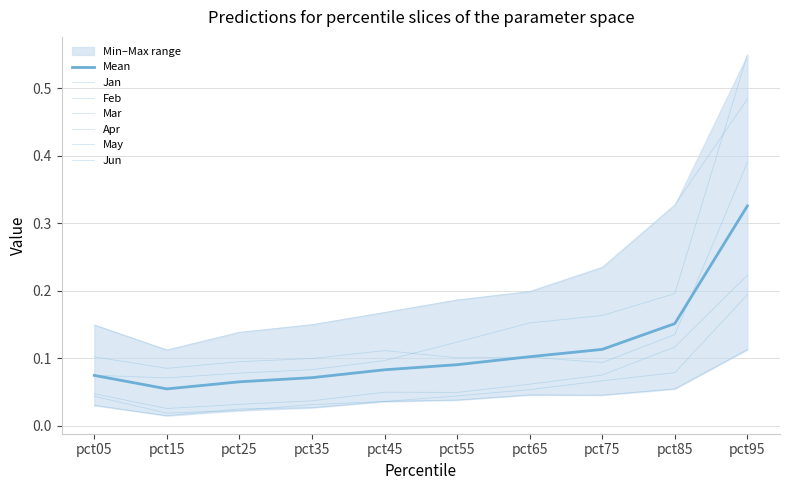

Reading left to right, extract all data points from this chart.

Jan: pct05=0.1	pct15=0.1	pct25=0.1	pct35=0.1	pct45=0.2	pct55=0.2	pct65=0.2	pct75=0.2	pct85=0.3	pct95=0.5
Feb: pct05=0.1	pct15=0.1	pct25=0.1	pct35=0.1	pct45=0.1	pct55=0.1	pct65=0.1	pct75=0.1	pct85=0.1	pct95=0.4
Mar: pct05=0.0	pct15=0.0	pct25=0.0	pct35=0.0	pct45=0.0	pct55=0.0	pct65=0.1	pct75=0.1	pct85=0.1	pct95=0.2
Apr: pct05=0.1	pct15=0.1	pct25=0.1	pct35=0.1	pct45=0.1	pct55=0.1	pct65=0.2	pct75=0.2	pct85=0.2	pct95=0.5
May: pct05=0.0	pct15=0.0	pct25=0.0	pct35=0.0	pct45=0.0	pct55=0.0	pct65=0.1	pct75=0.1	pct85=0.1	pct95=0.2
Jun: pct05=0.0	pct15=0.0	pct25=0.0	pct35=0.0	pct45=0.0	pct55=0.0	pct65=0.0	pct75=0.0	pct85=0.1	pct95=0.1